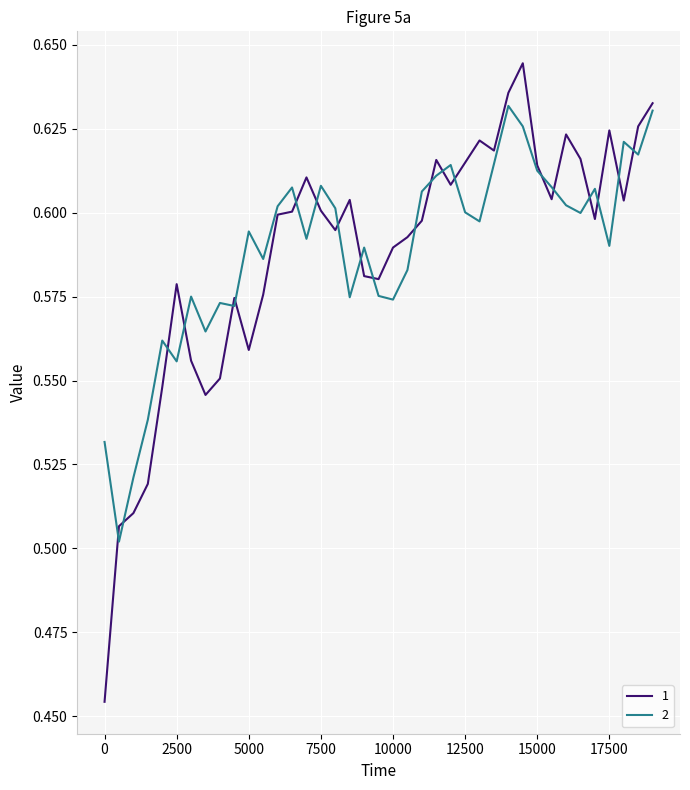

Is this an area chart (filled region under the line)?

No